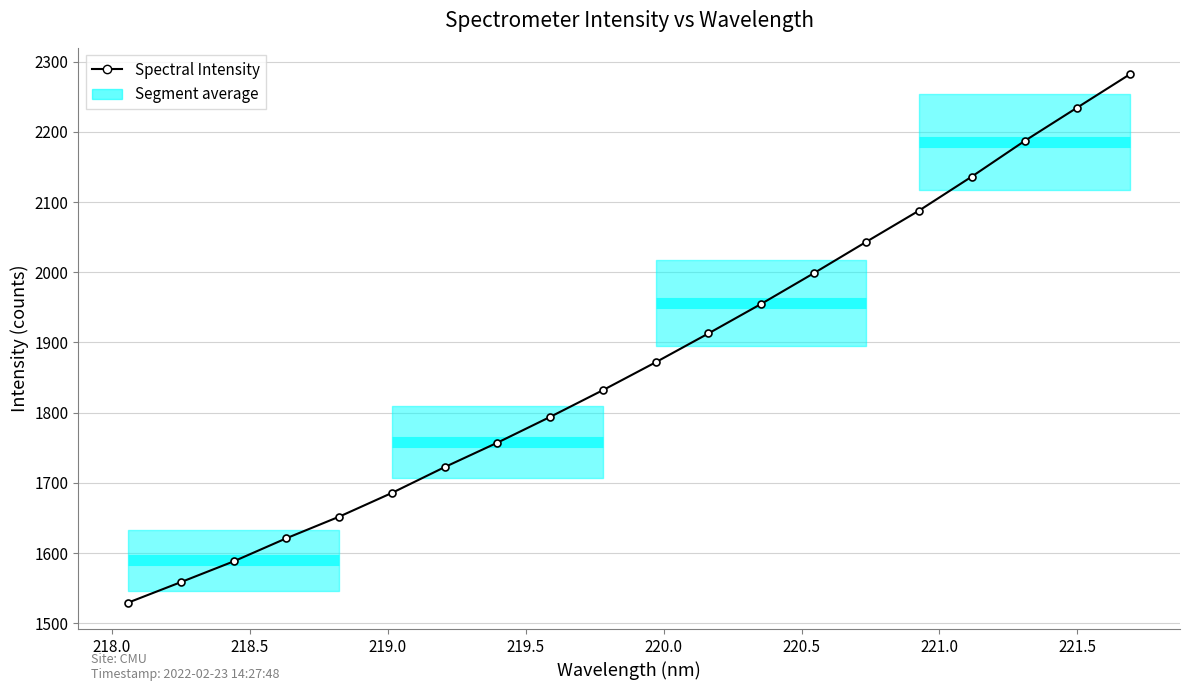

True or false: the data has more than 1 interior local peaks.

False